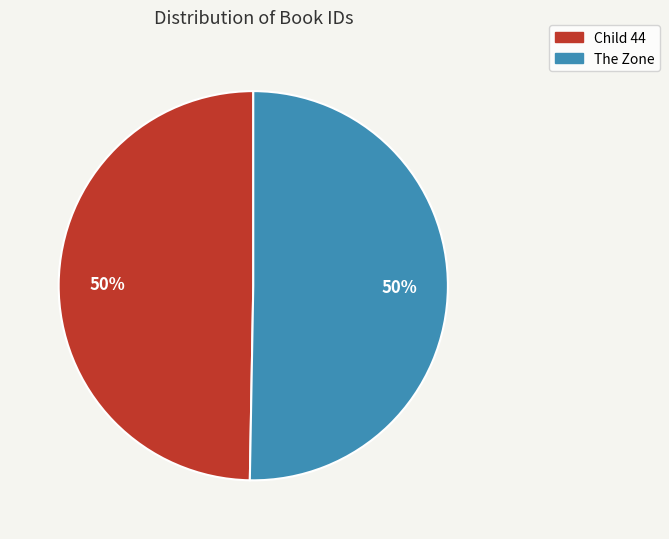

True or false: Child 44 accounts for 37% of the total.

False